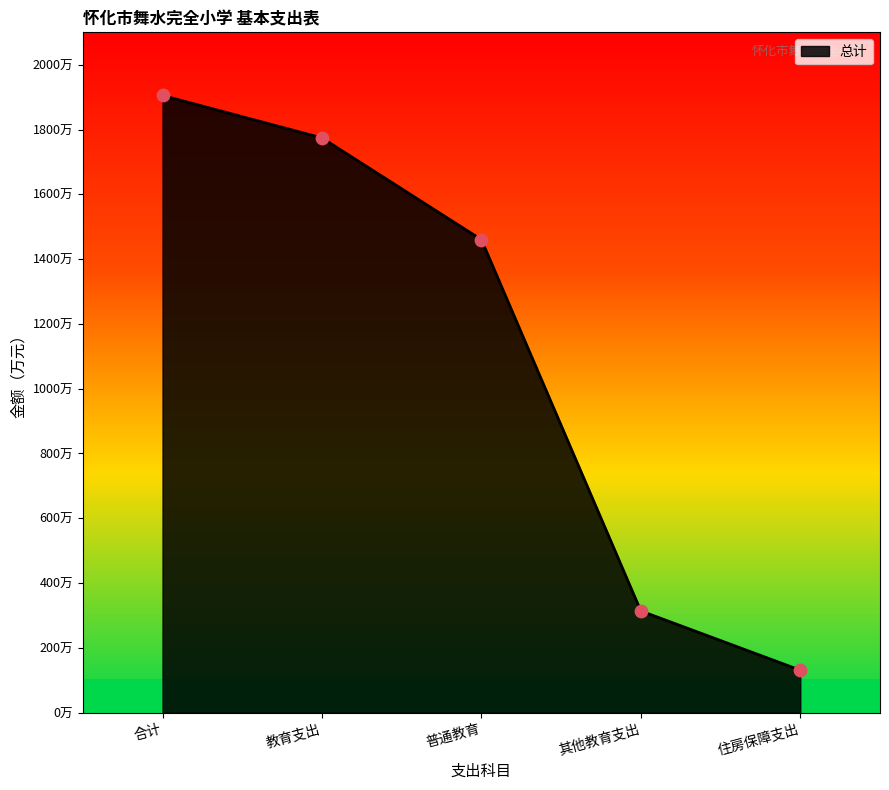

Which has a higher value, 其他教育支出 or 教育支出?

教育支出